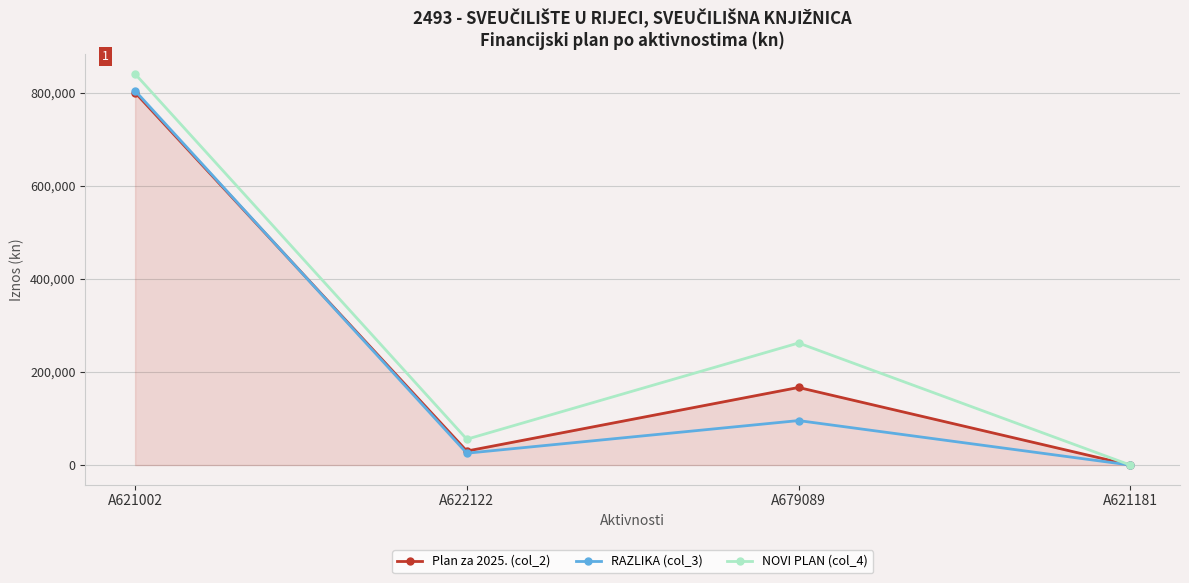

Does the chart have visible grid lines?

Yes